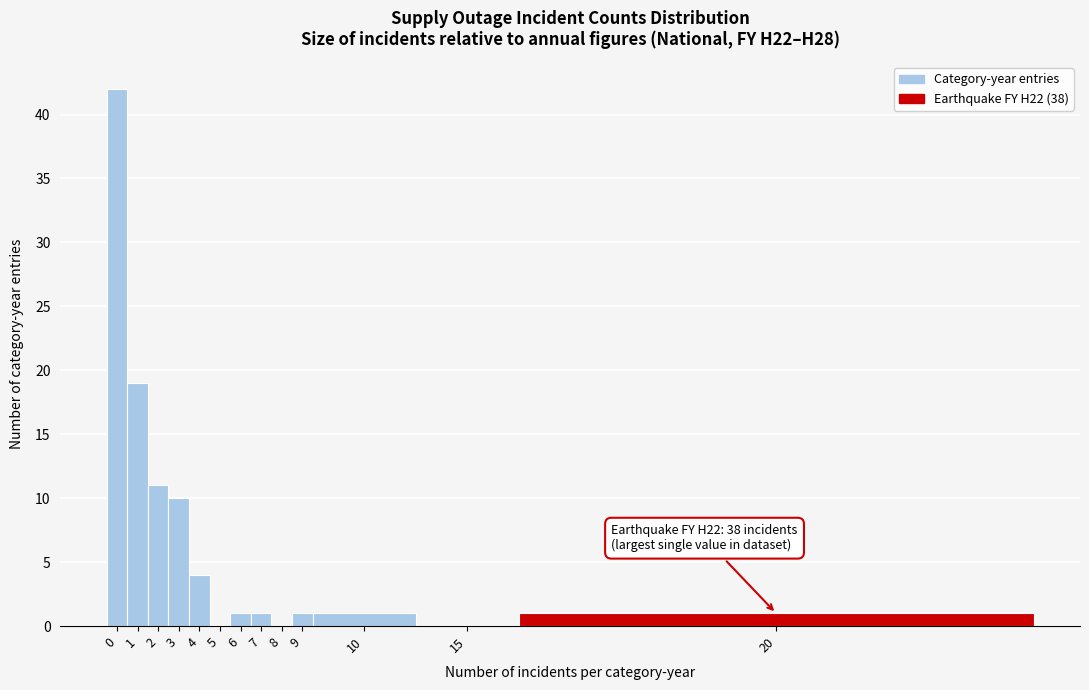

Reading left to right, what are all the values shown in this chart?

0=42	1=19	2=11	3=10	4=4	5=0	6=1	7=1	8=0	9=1	10=1	15=0	20=1